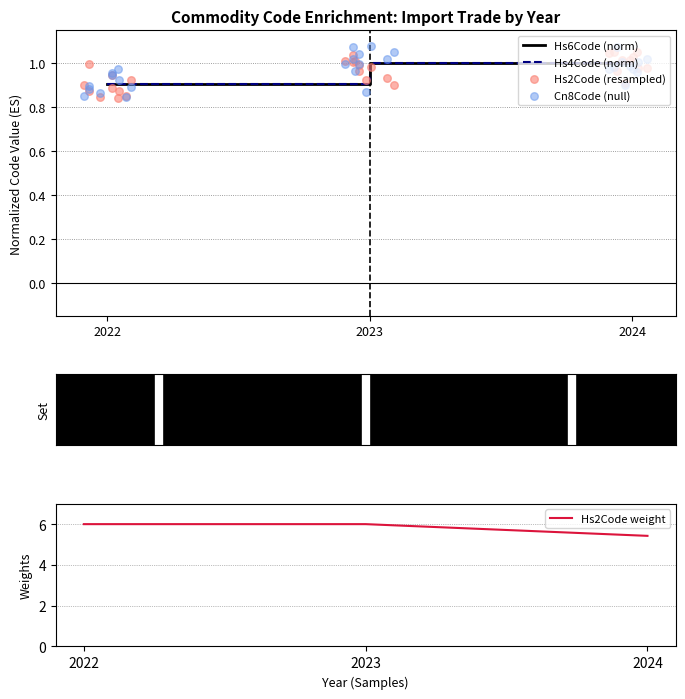

Is it true that Hs6Code (norm) equals 0.6 at 2022?

False